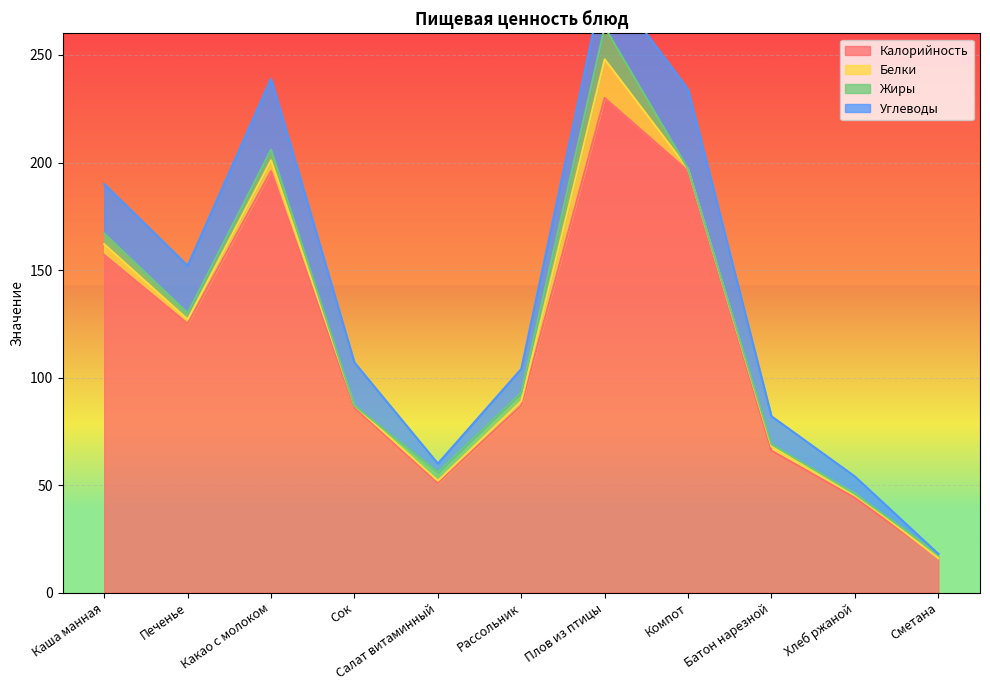

Is it true that Углеводы equals 9 at Печенье?

False